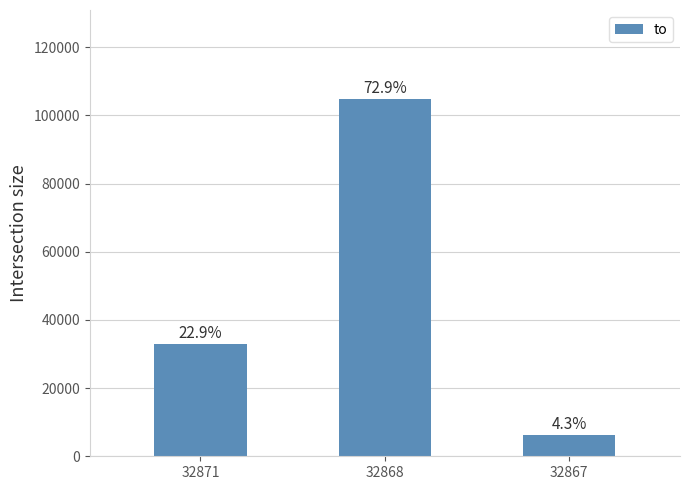

Is it true that the value at 32867 is 6159?

True